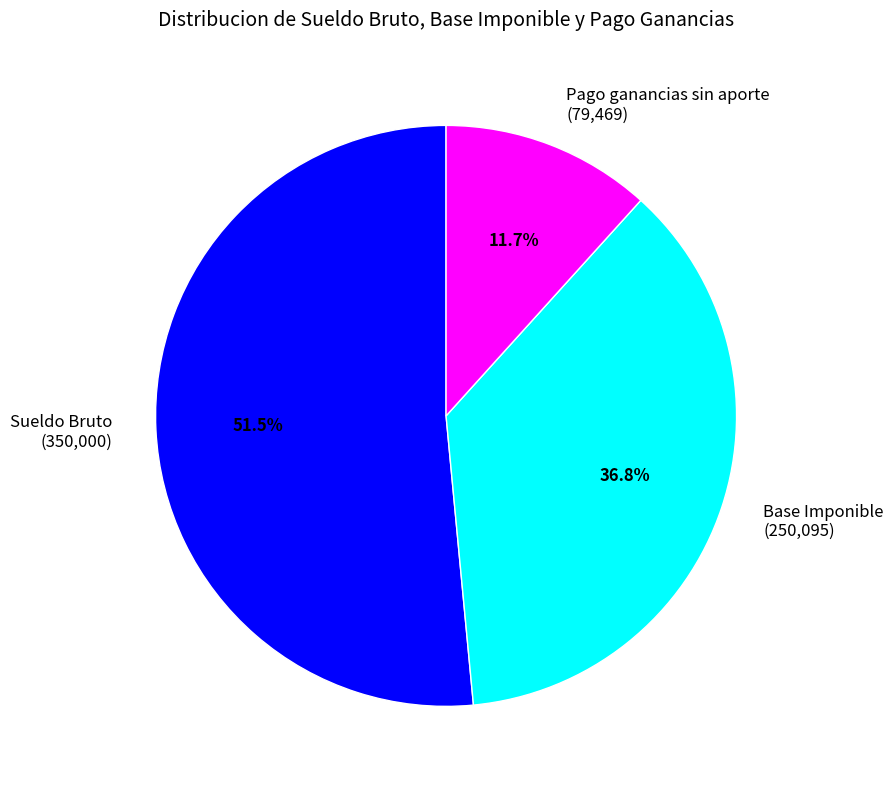

Approximately how many times larger is the value at Base Imponible compared to Sueldo Bruto?

0.7